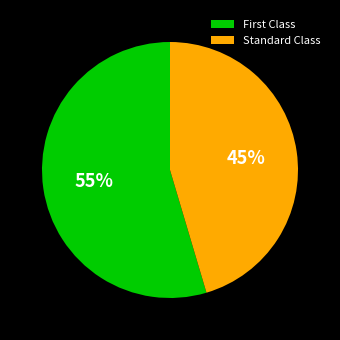

Which slice is the smallest?

Standard Class